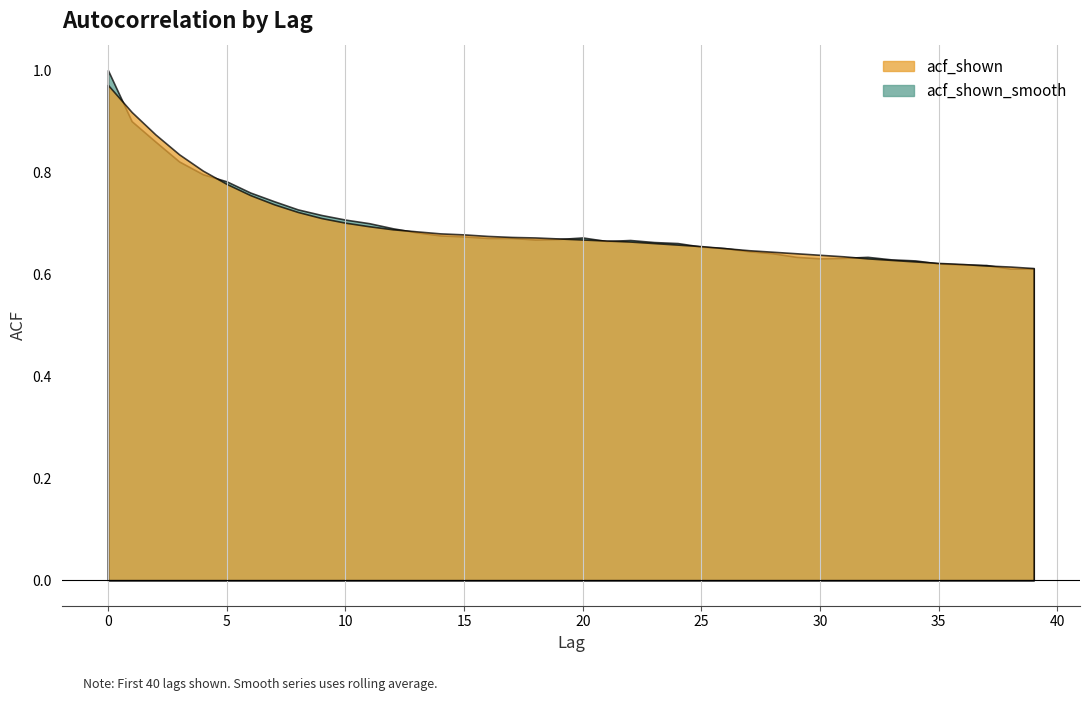

Count the acf_shown values in the range 0 to 1.

40